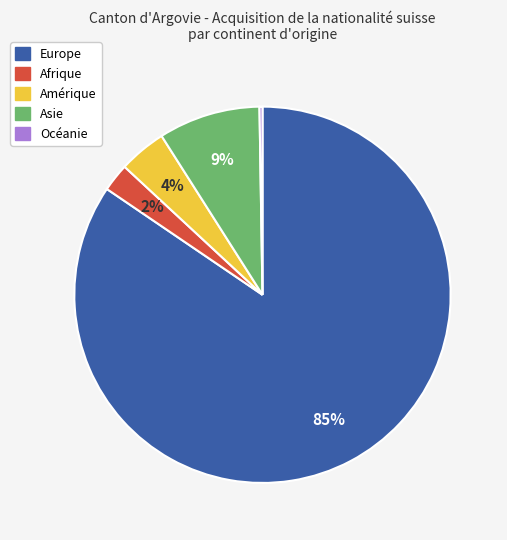

To the nearest percent, what is the average slice percentage?

20%